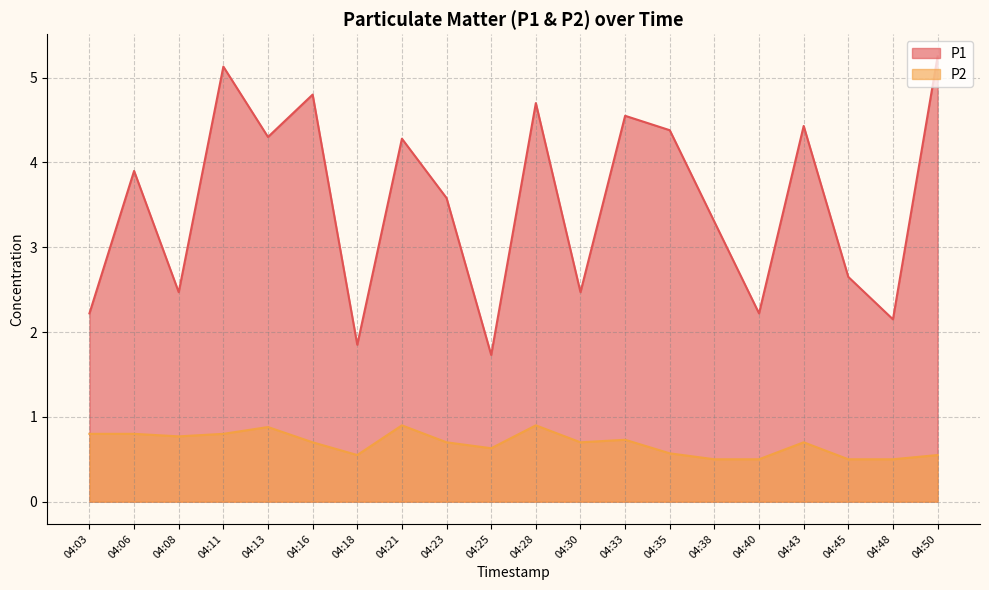

What are all the series names shown in the legend?

P1, P2